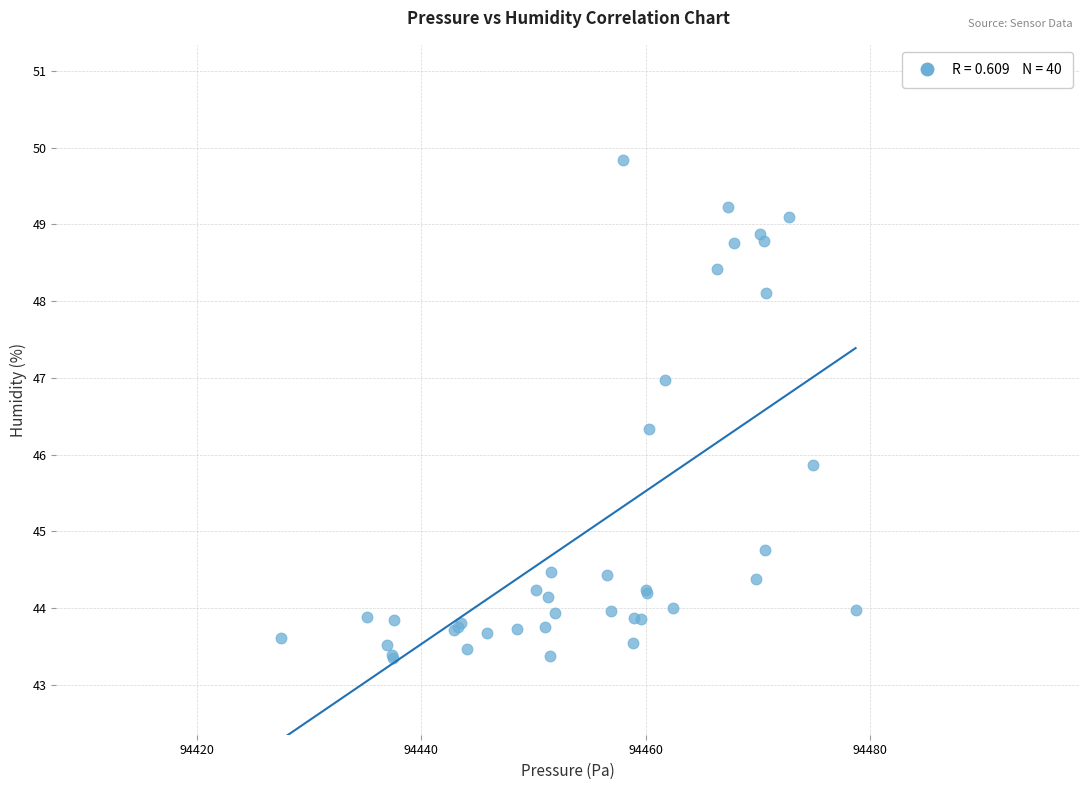

What Y value in the scatter plot is closest to 46?

45.9